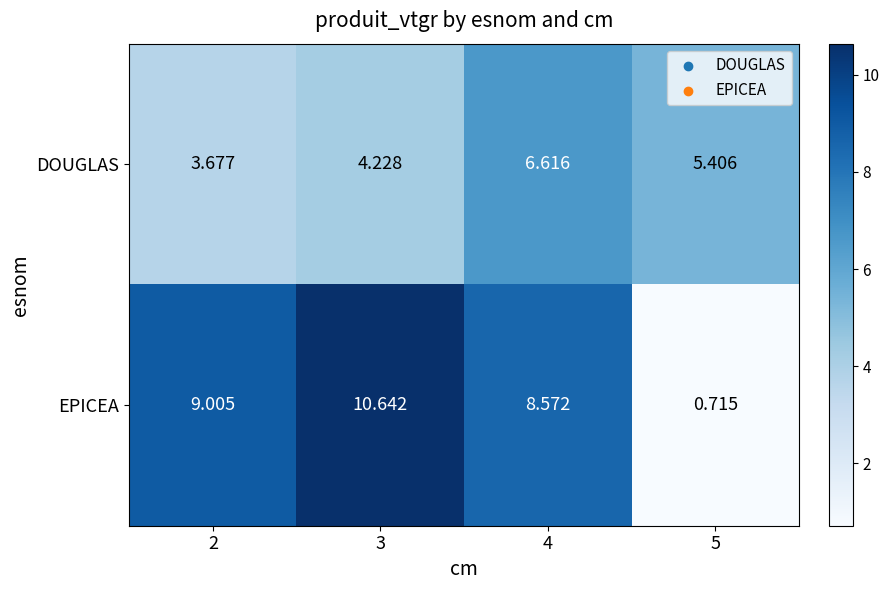

Rank the series at 2 from lowest to highest value.

DOUGLAS, EPICEA